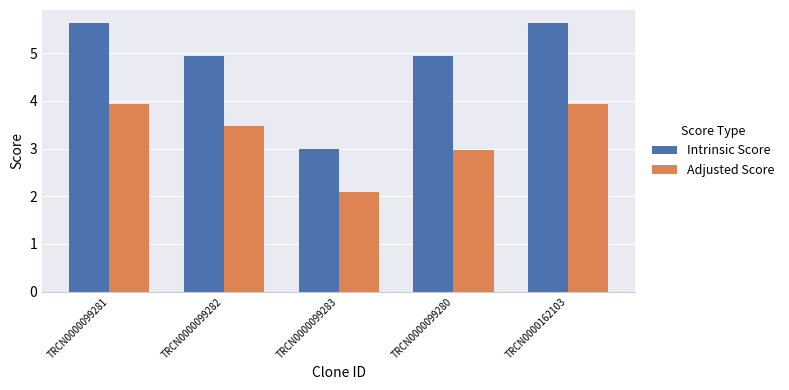

Which series has the widest spread of values?

Intrinsic Score